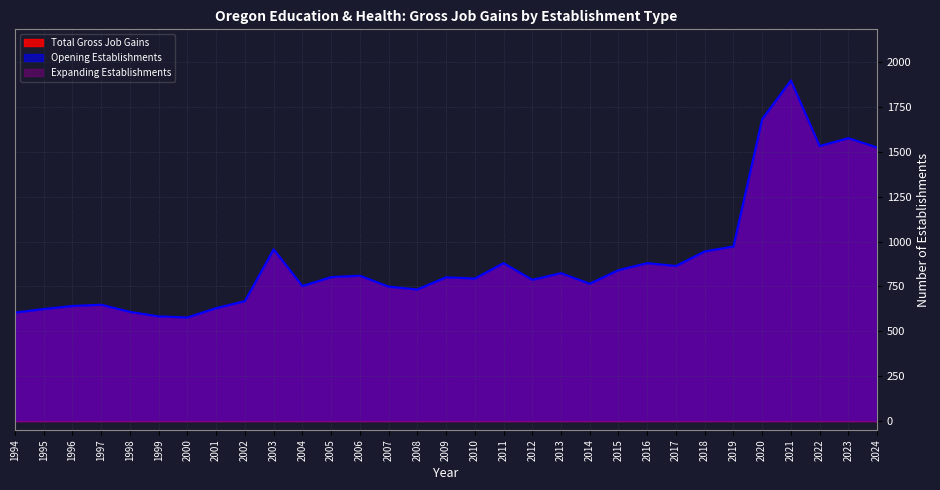

What value does the Total Gross Job Gains series have at 2008, to the nearest 50?

750